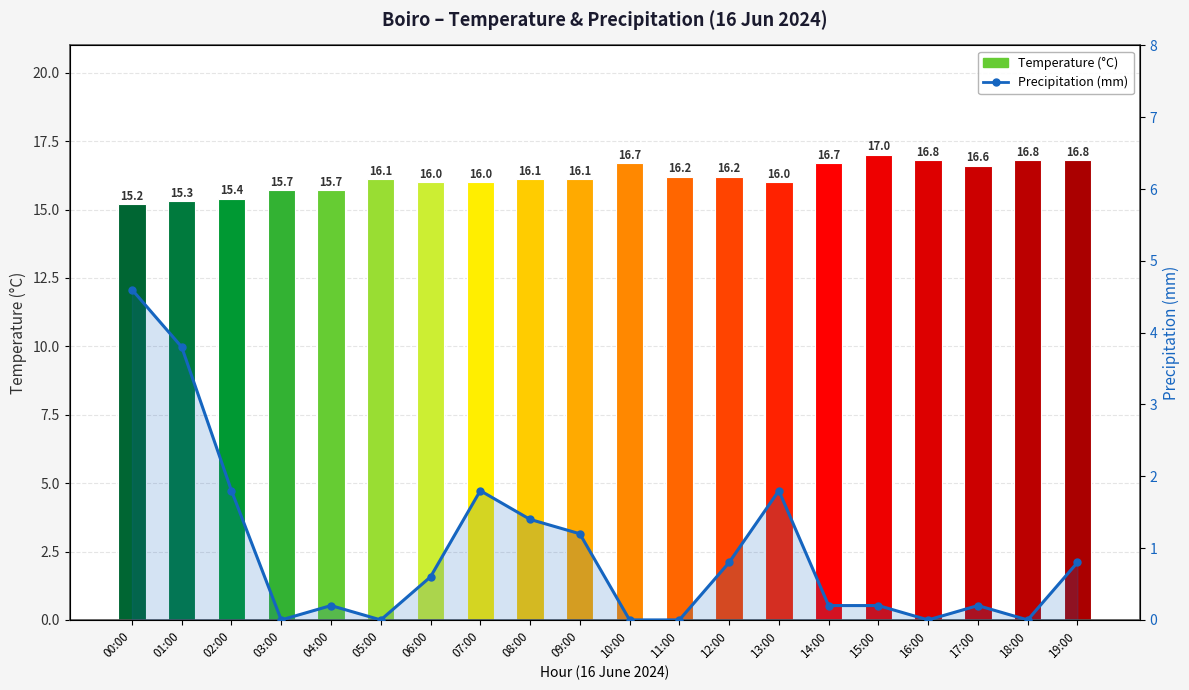

What position from the left is 03:00?

4